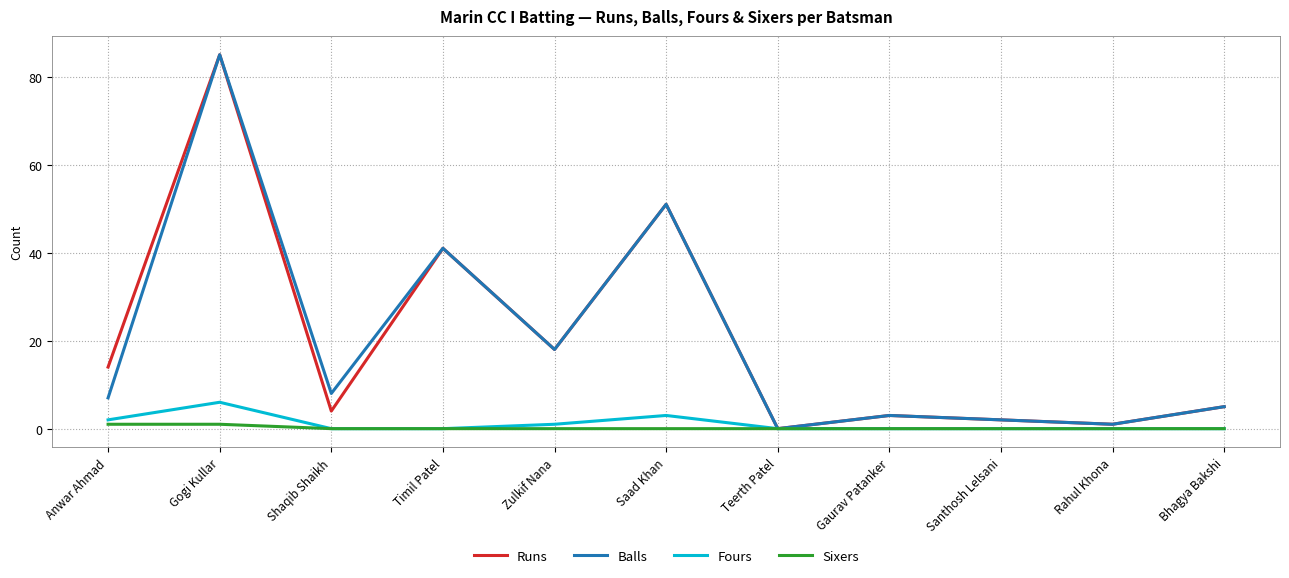

At which category is the sum across all series the highest?

Gogi Kullar